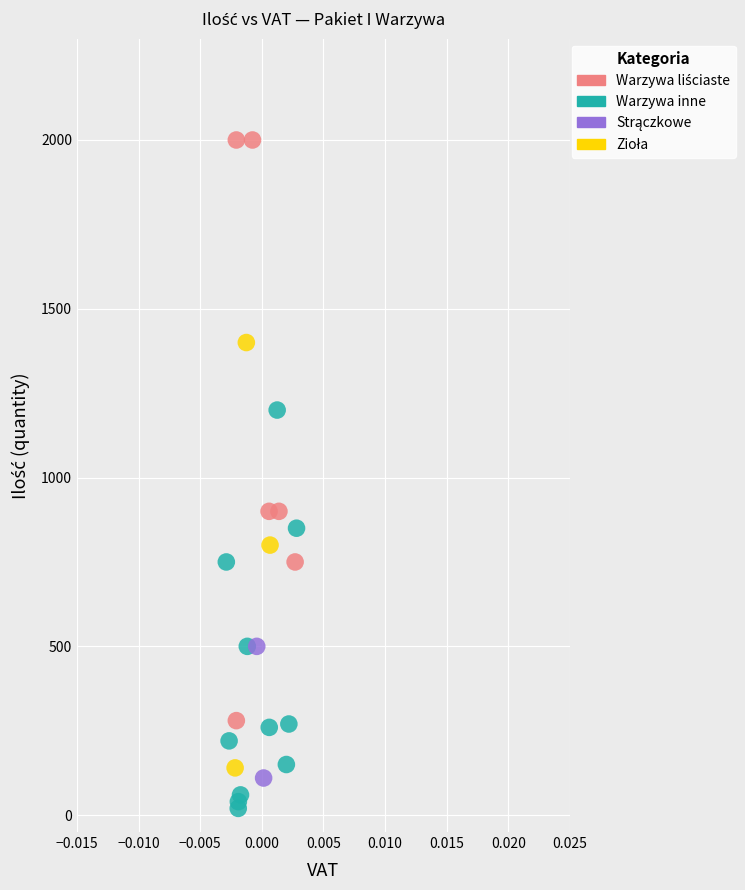

Which series reaches the minimum Y coordinate?

Warzywa inne